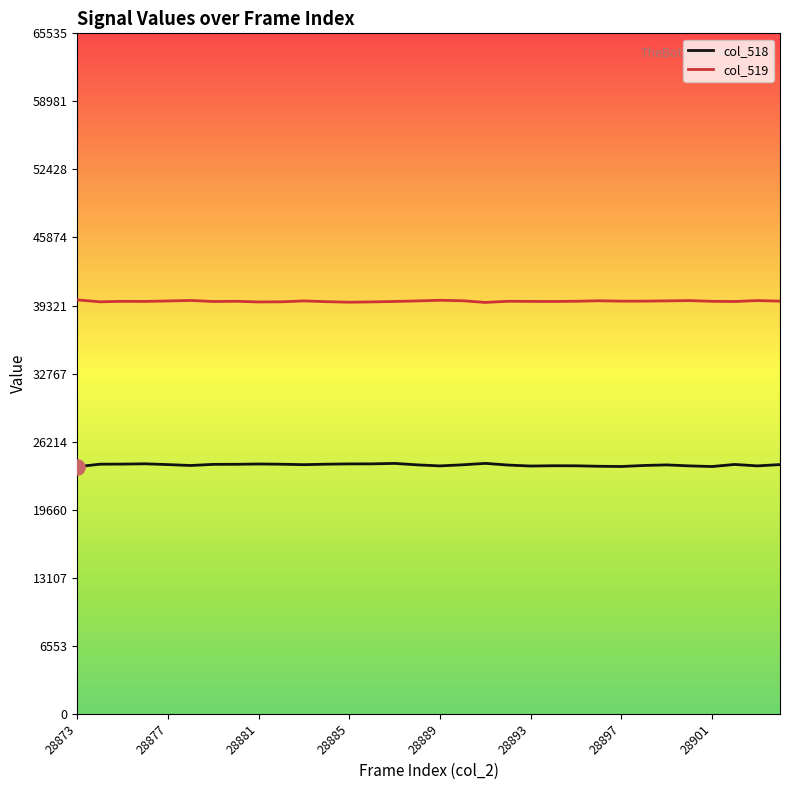

At how many categories does at least one series exceed 25057?

32